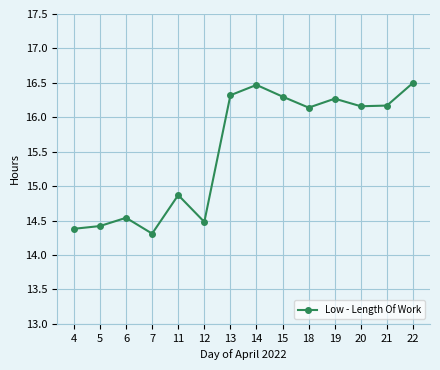

Where does the data first go above 16?

13